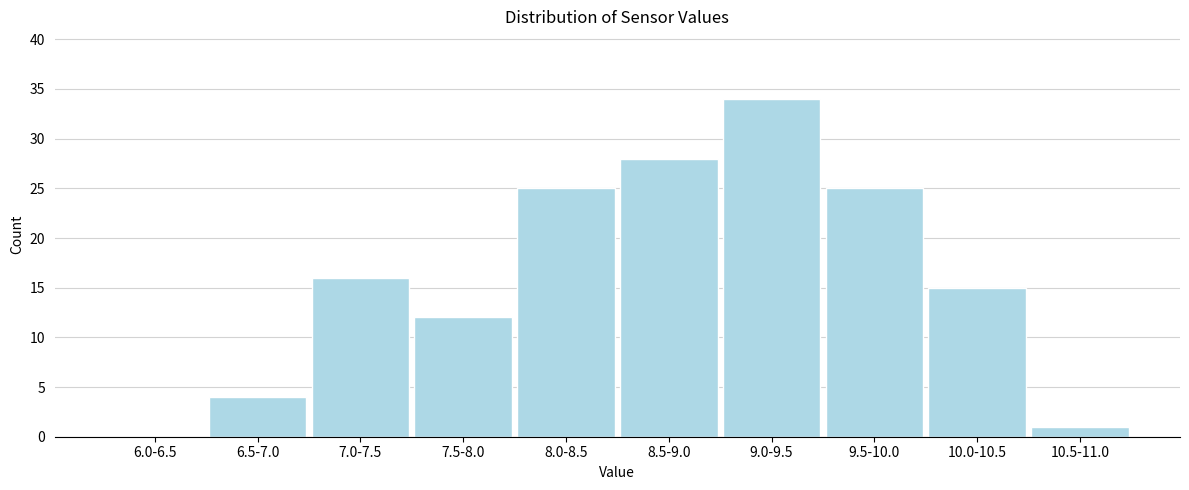

Reading left to right, transcribe all the data shown in this chart.

6.0-6.5=0	6.5-7.0=4	7.0-7.5=16	7.5-8.0=12	8.0-8.5=25	8.5-9.0=28	9.0-9.5=34	9.5-10.0=25	10.0-10.5=15	10.5-11.0=1